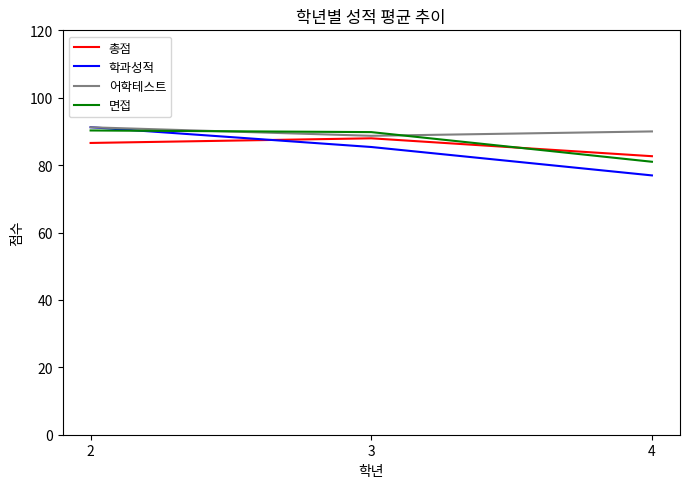

Is the value of 총점 at 2 greater than the value of 면접 at 4?

Yes